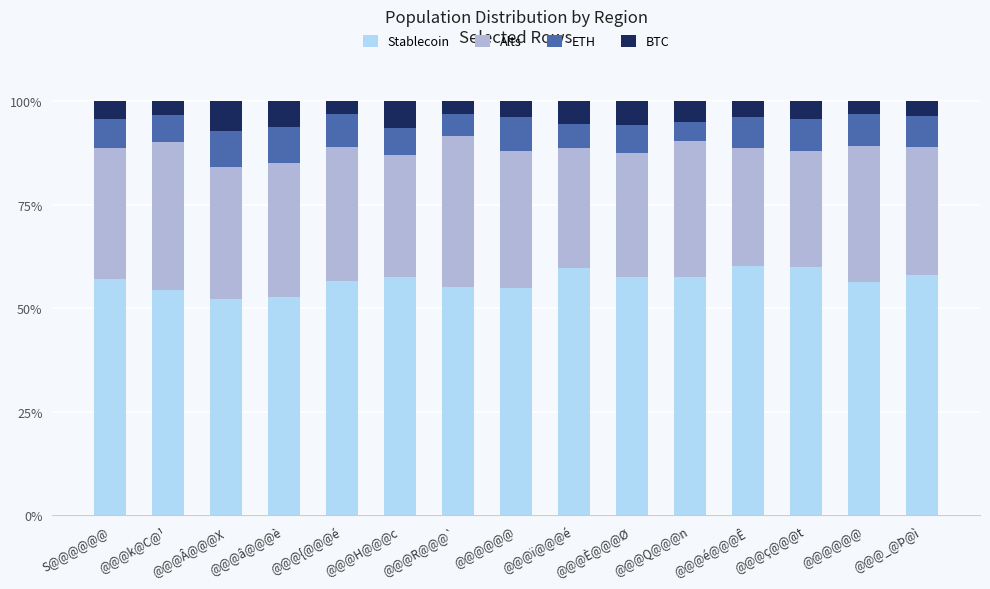

Are the bars grouped side by side (vs. stacked)?

No